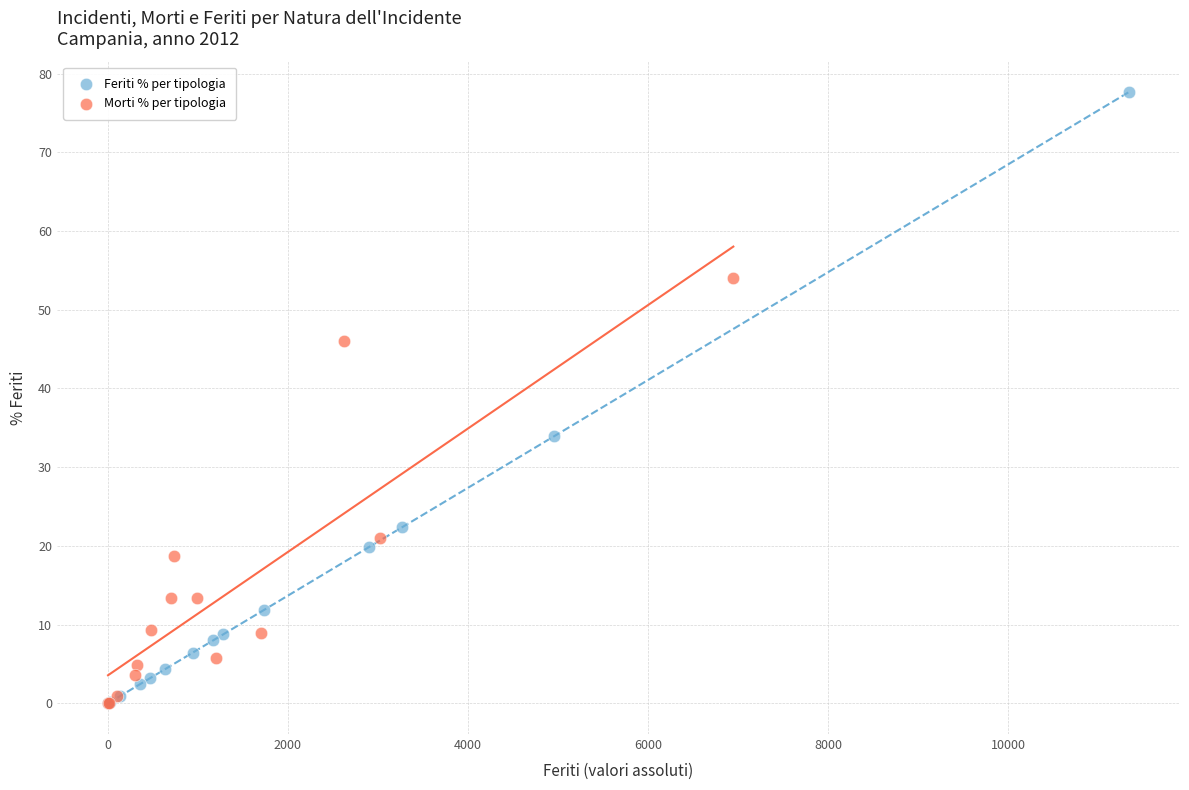

Which series has the widest spread of Y values?

Feriti % per tipologia